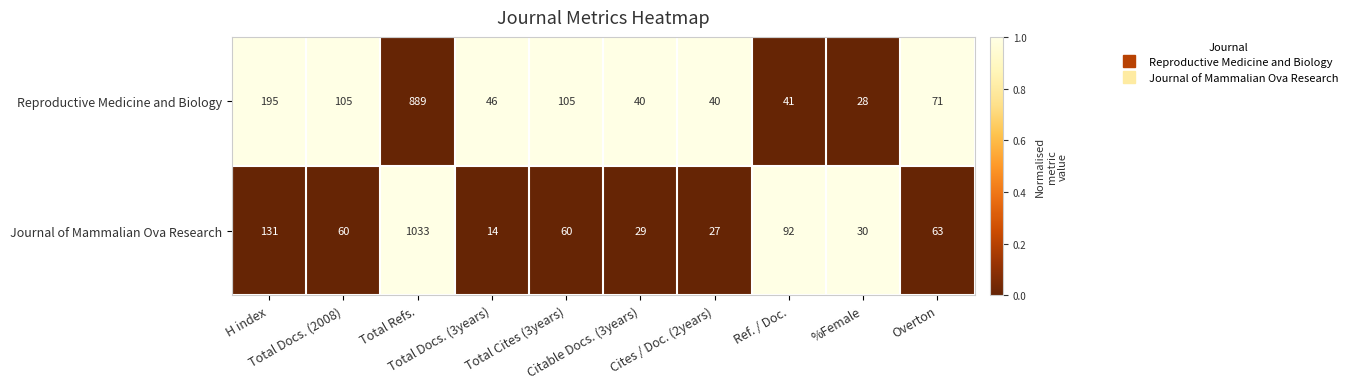

What is the sum of all Reproductive Medicine and Biology values?

1560